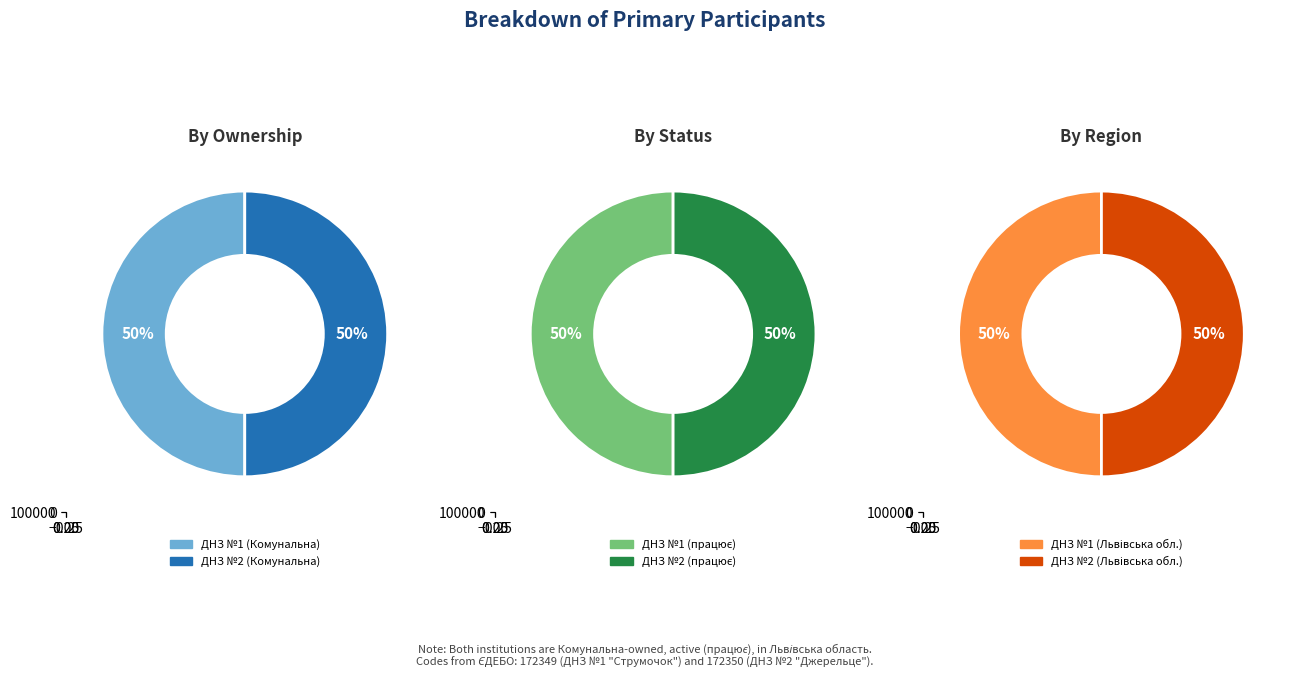

How much of the chart is everything except 1?

50.0%